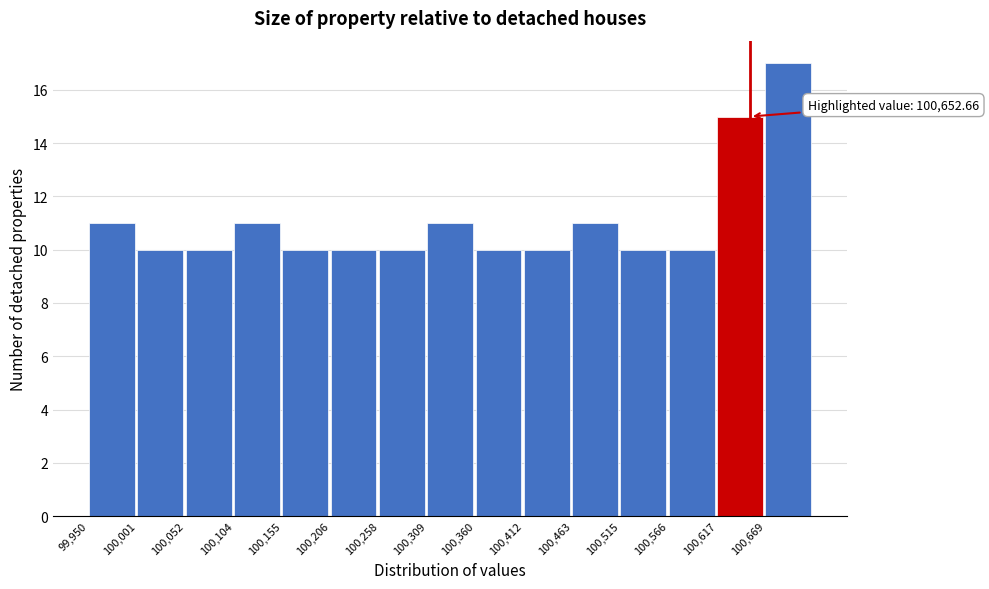

Which range on the x-axis has the tallest bar?

100670 to 100720